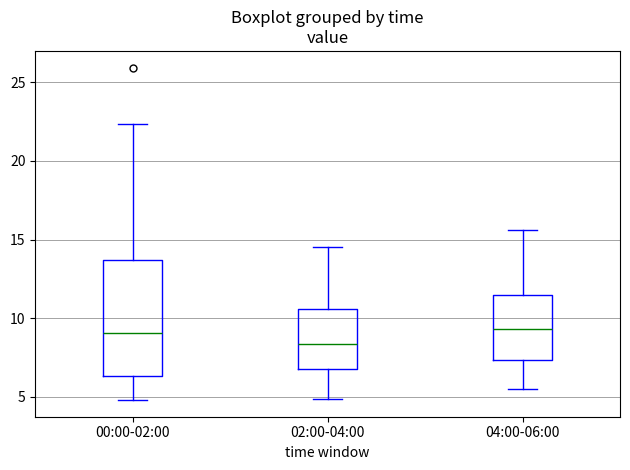

Which box is the tallest, from its lower edge to its upper edge?

00:00-02:00